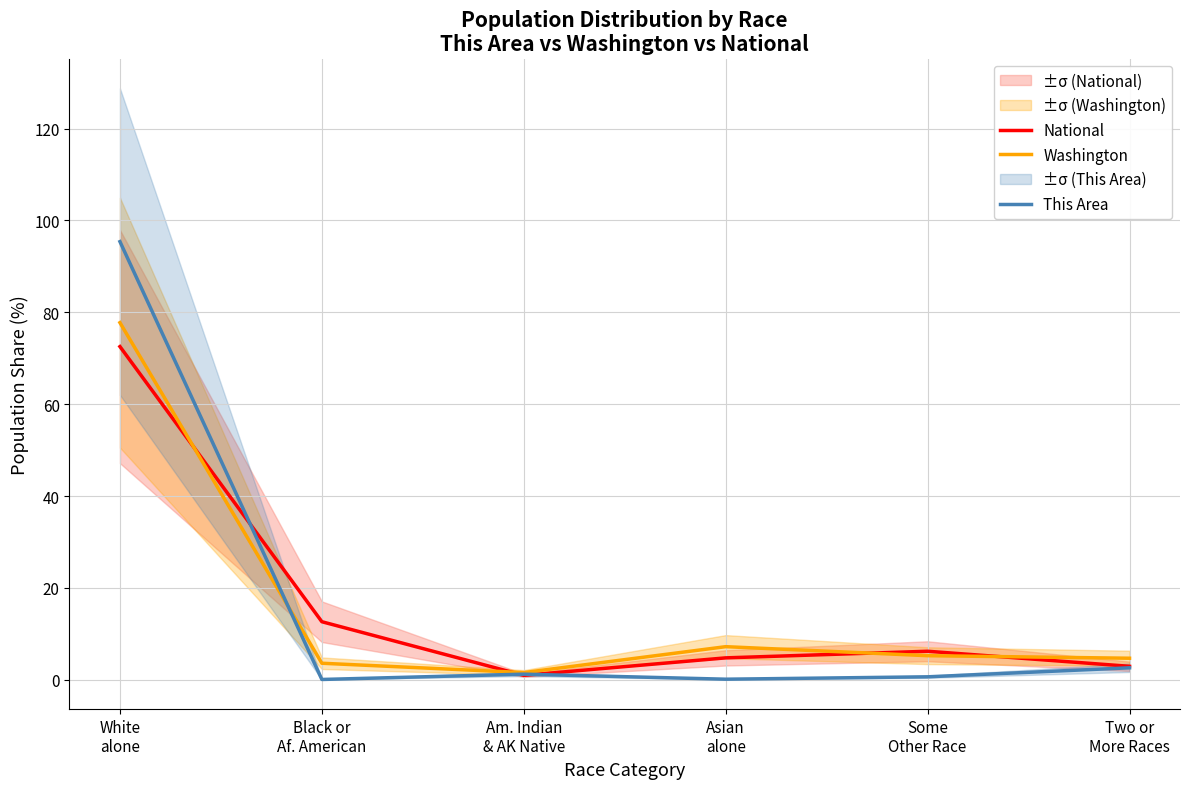

Which series has the largest range (max minus min)?

This Area